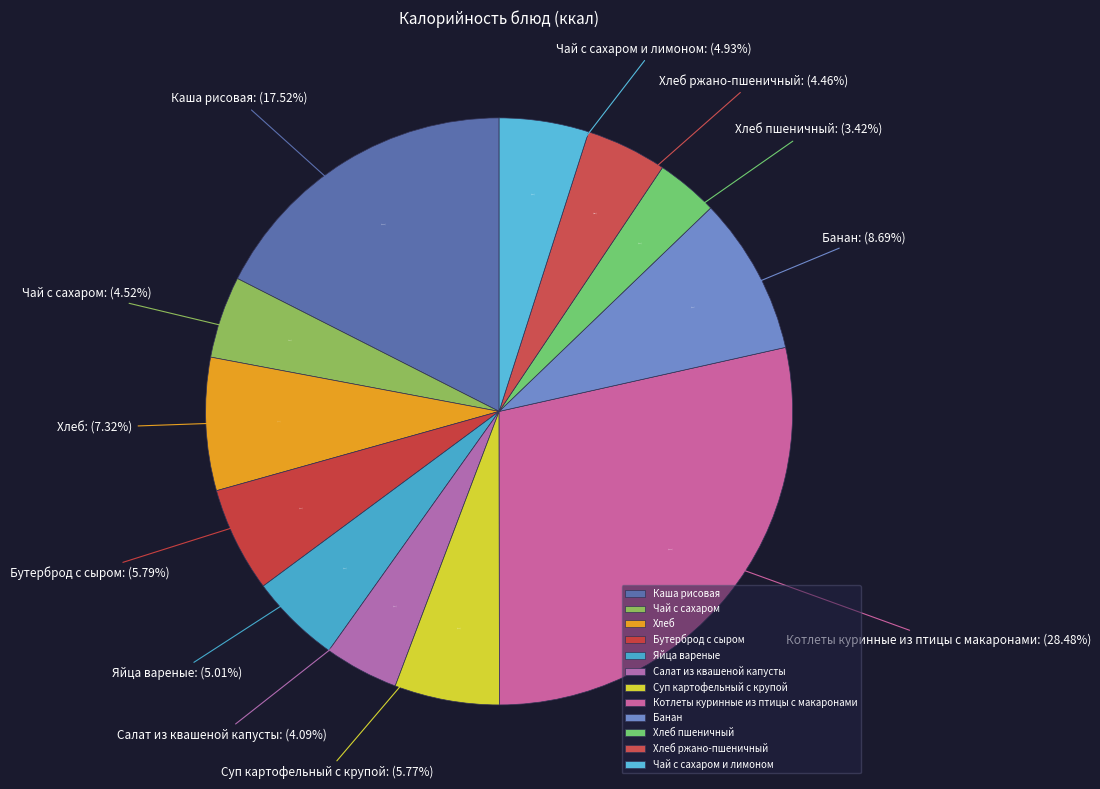

What percentage is the Хлеб пшеничный slice, to the nearest percent?

3%